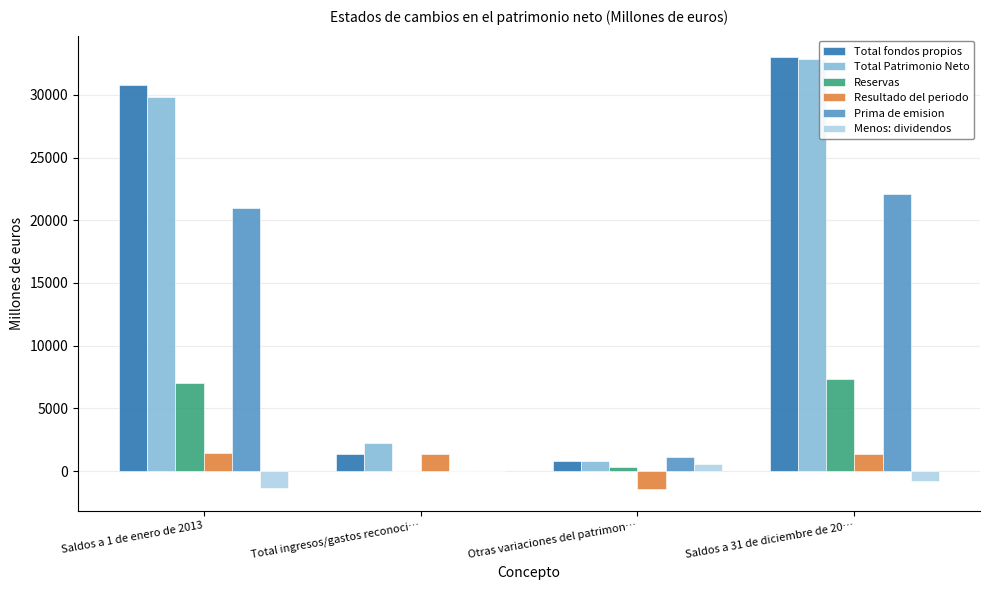

Is the value of Prima de emision at Total ingresos/gastos reconoci… greater than the value of Total fondos propios at Otras variaciones del patrimon…?

No